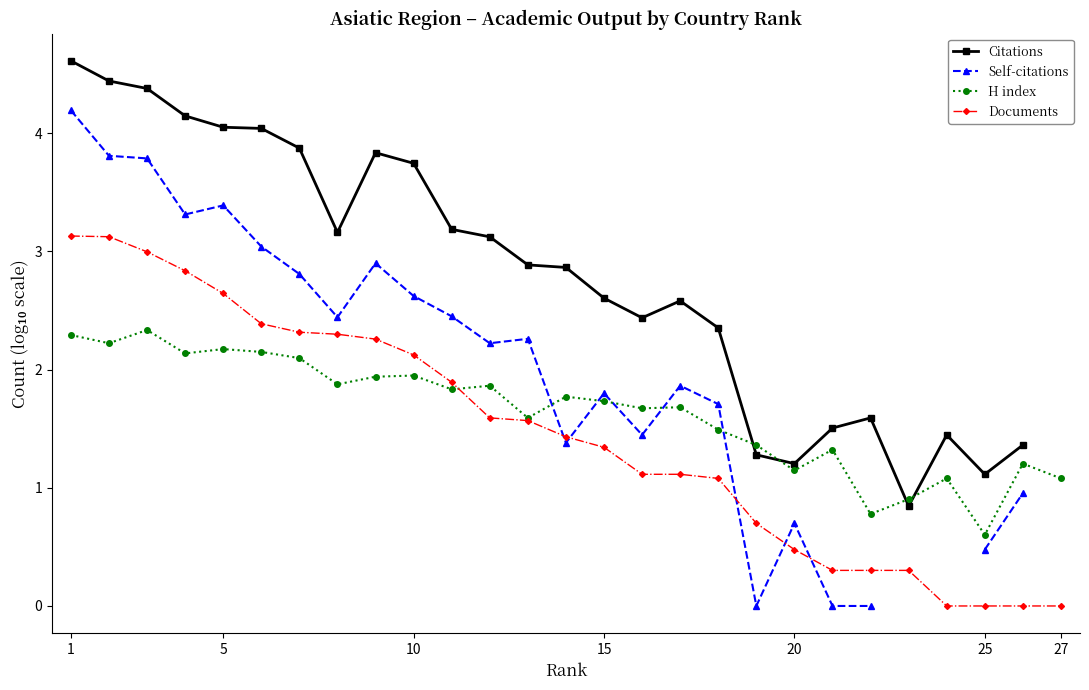

What is the highest value of the H index series?

2.3